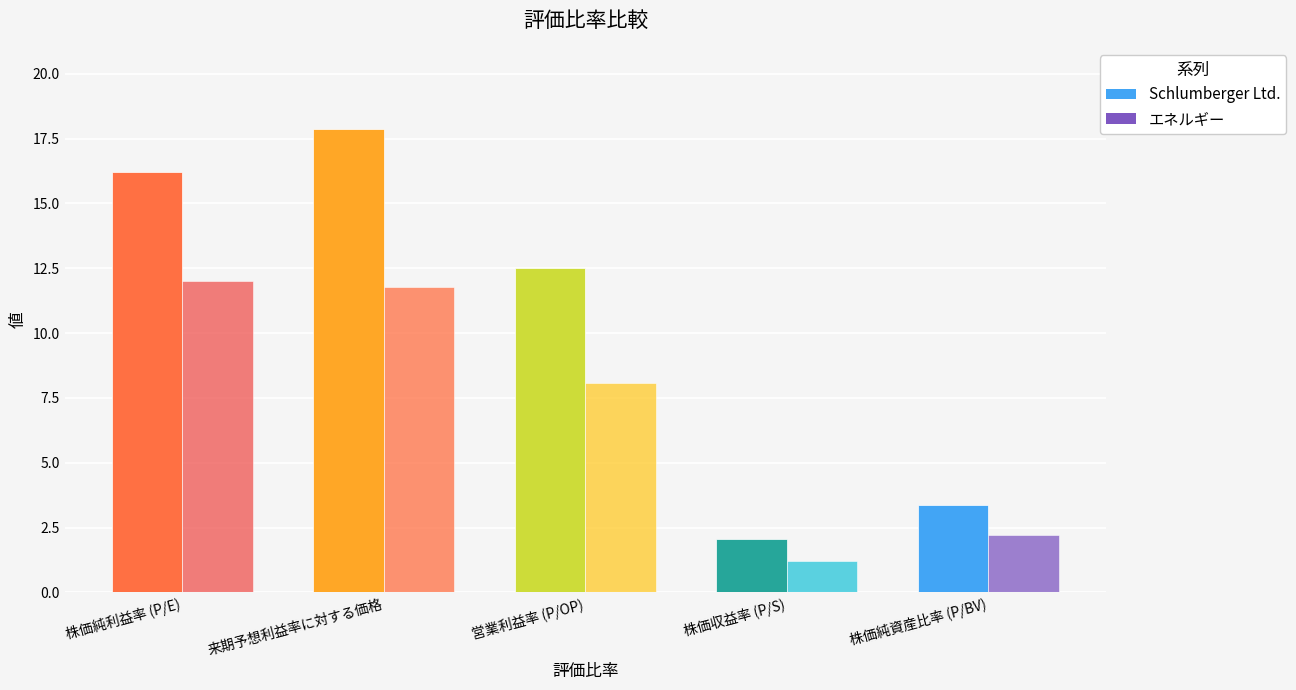

Is it true that エネルギー equals 6.4 at 来期予想利益率に対する価格?

False